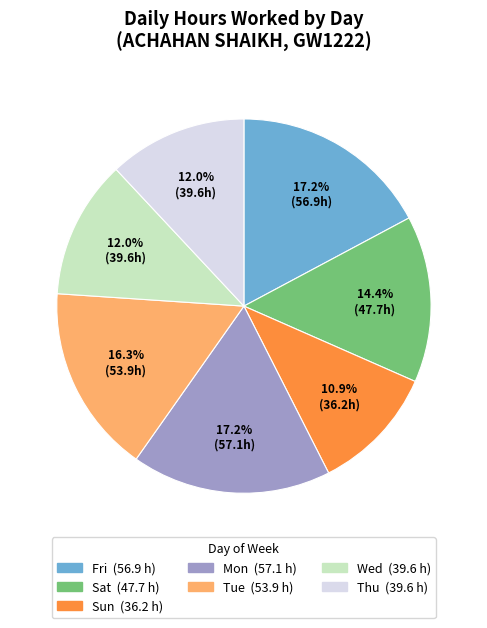

Is there any slice that represents more than half of the pie?

No